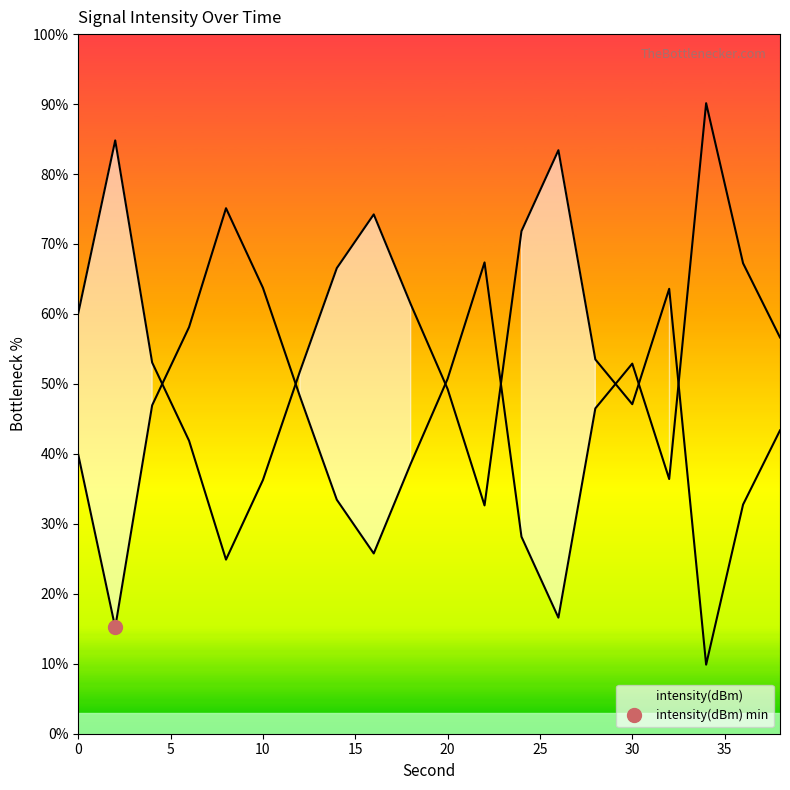

Approximately how many times larger is the value at 8 compared to 6?

1.3